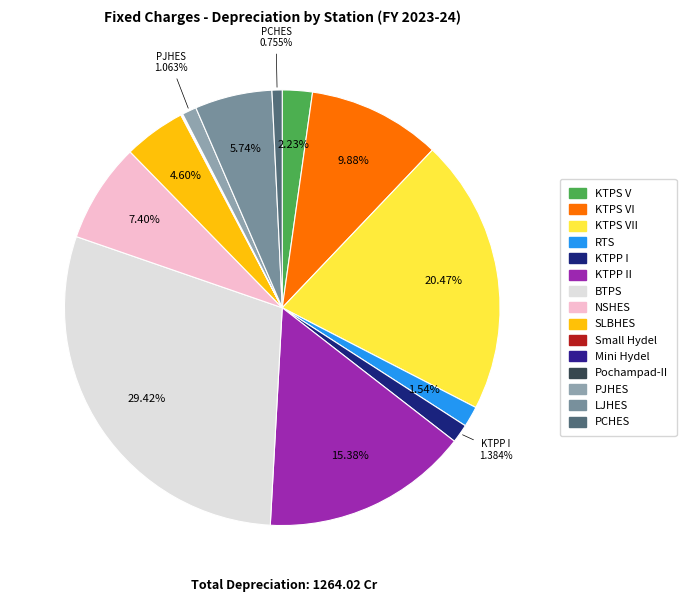

To the nearest percent, what is the difference between the largest and smallest slice percentages?

29%